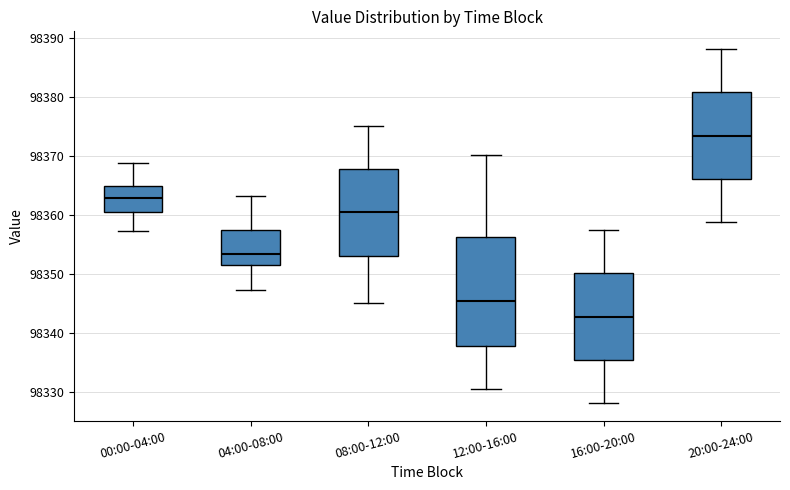

Where does the upper whisker of the box for 16:00-20:00 end on the y-axis? The values are not printed on the chart, so give them approximately, as read against the axis.

98357